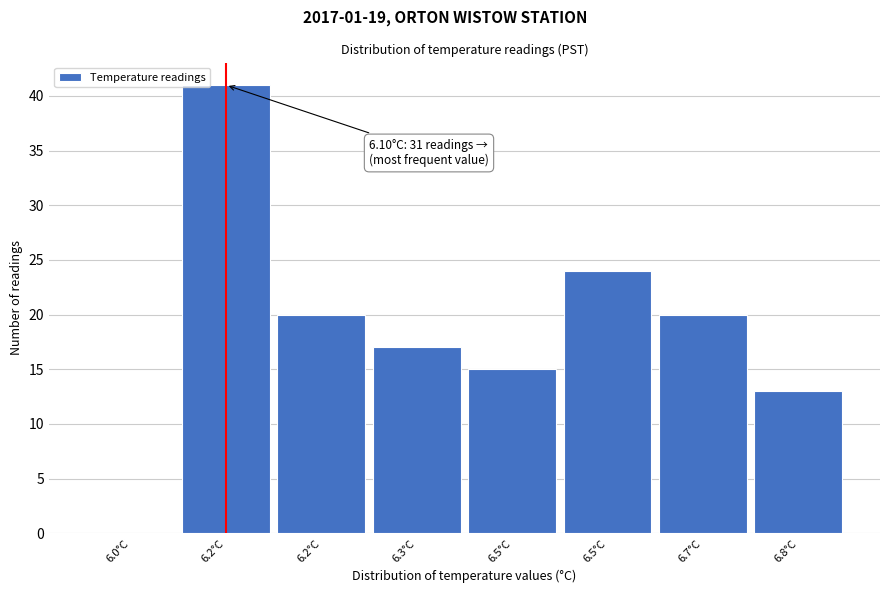

How many series are shown in this chart?

1